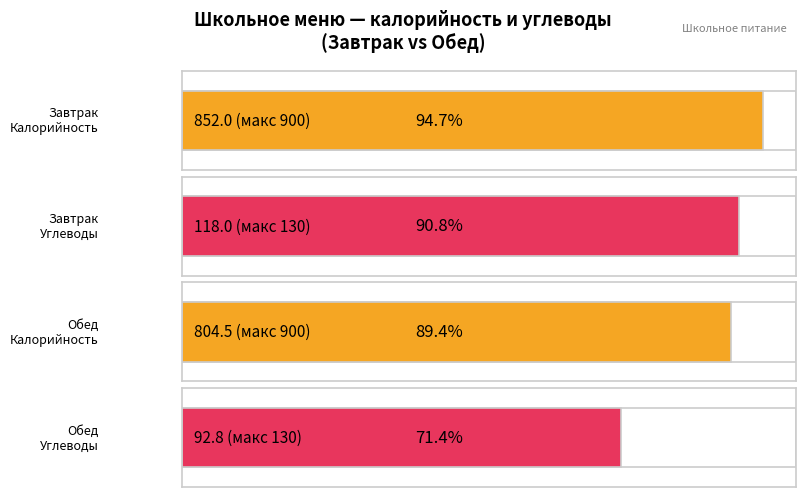

Are the bars grouped side by side (vs. stacked)?

Yes